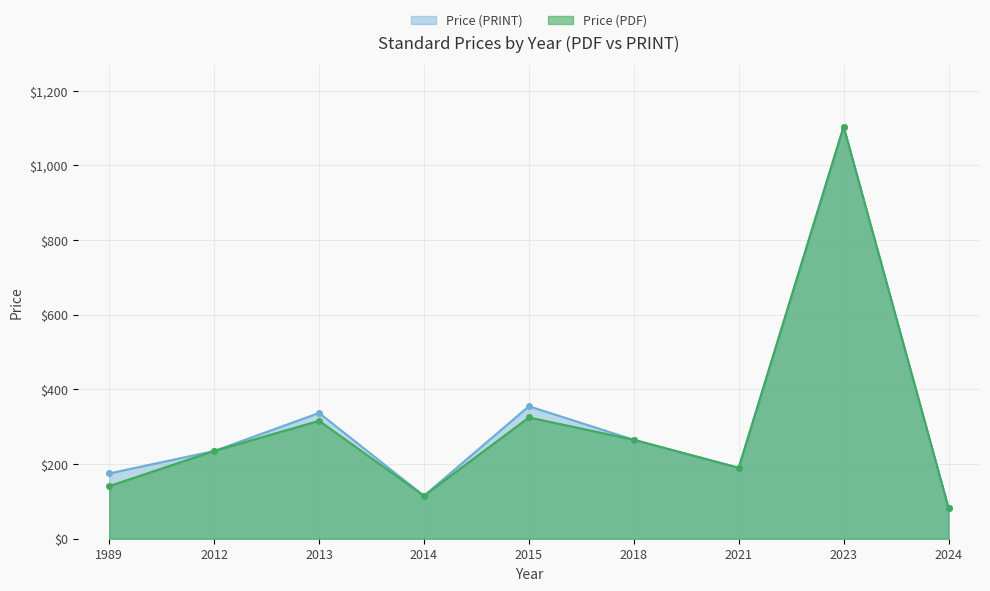

True or false: Price (PDF) and Price (PRINT) intersect in this chart.

False